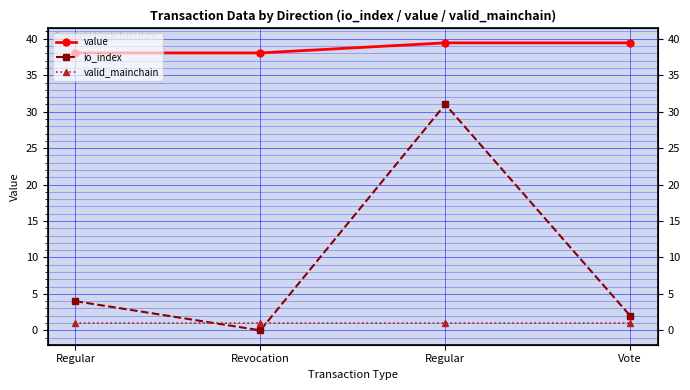

In io_index, how many points are lower than both neighbors (excluding endpoints)?

1